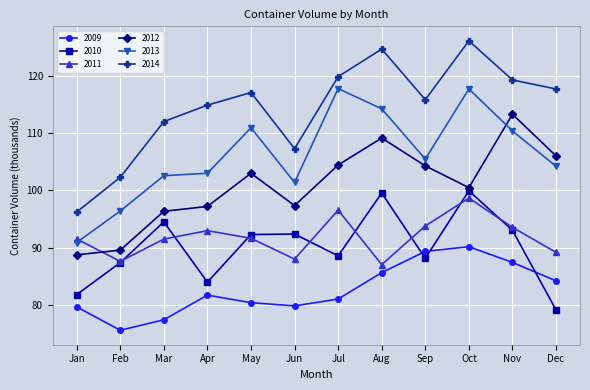

True or false: 2011 and 2013 intersect in this chart.

True